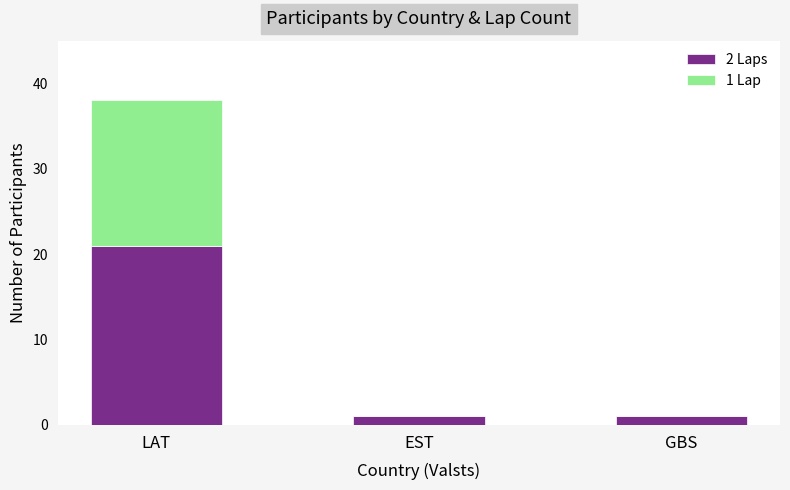

What is the sum of all 2 Laps values?

23